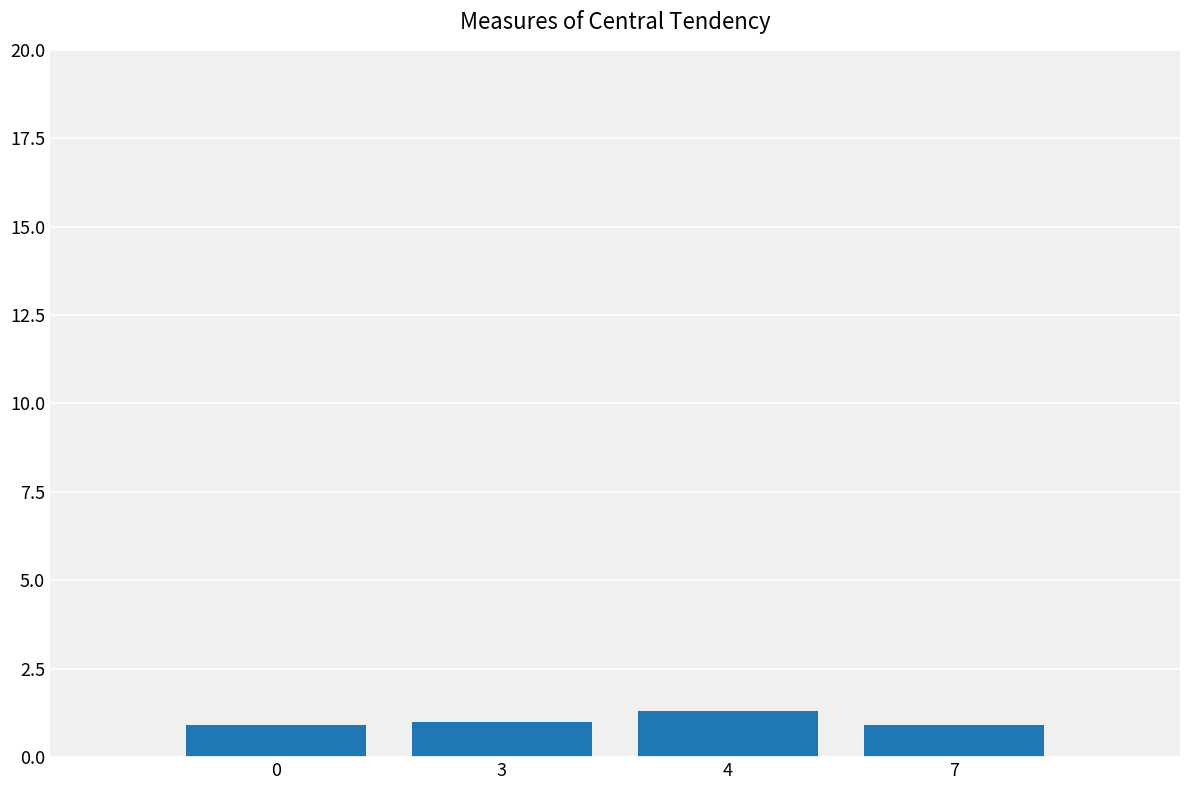

Is it true that the value at 4 is 1.3?

True